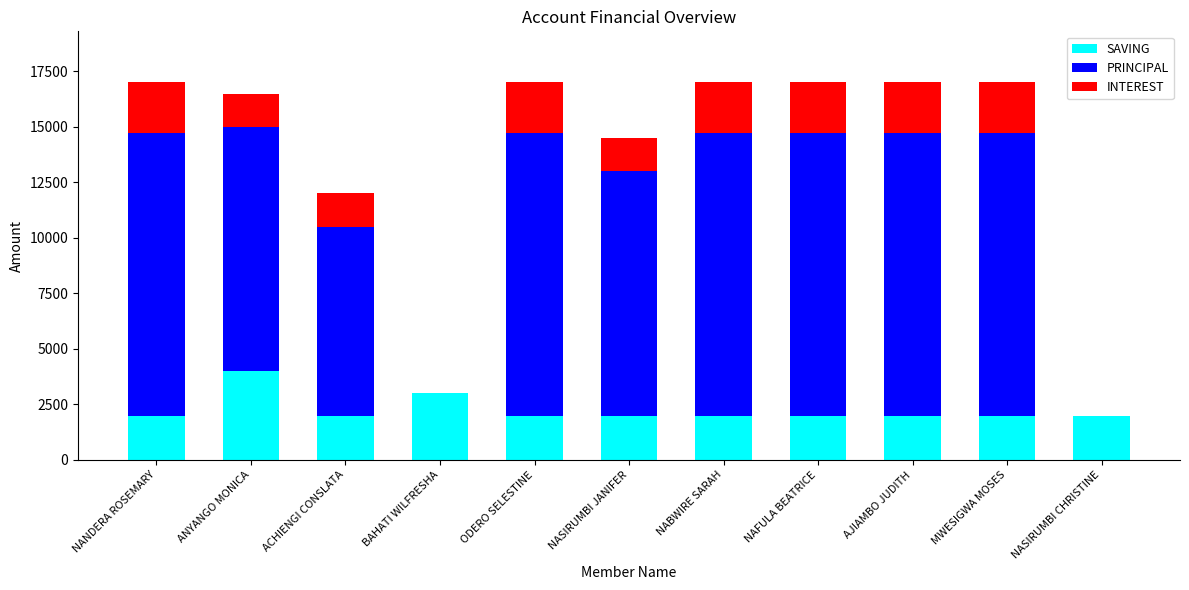

Is it true that SAVING equals 2000 at NASIRUMBI JANIFER?

True